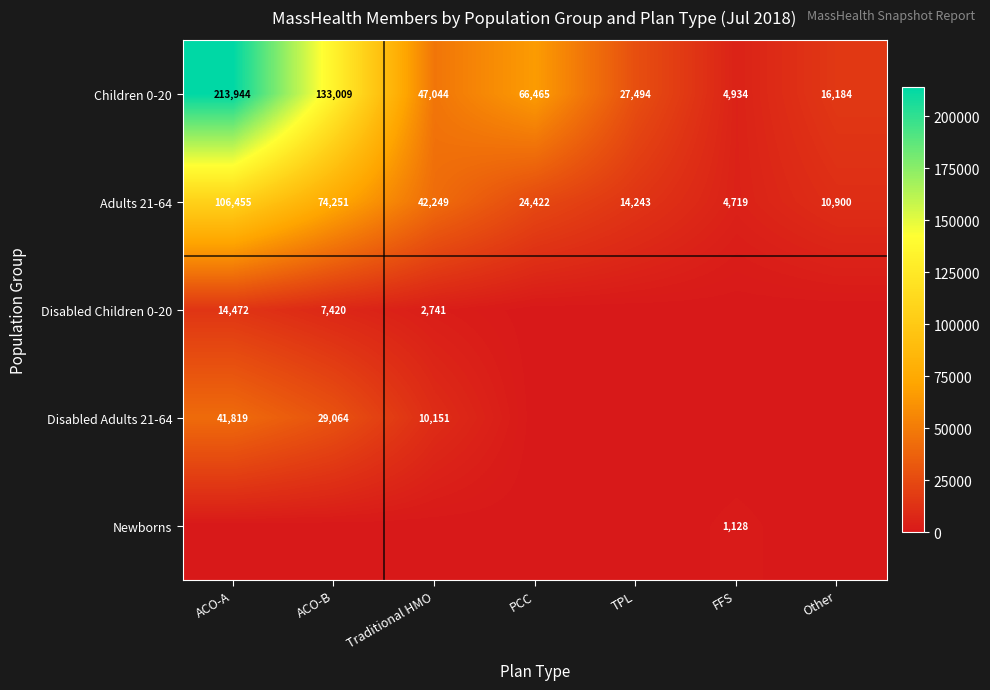

Rank the categories by Adults 21-64 value from highest to lowest.

ACO-A, ACO-B, Traditional HMO, PCC, TPL, Other, FFS